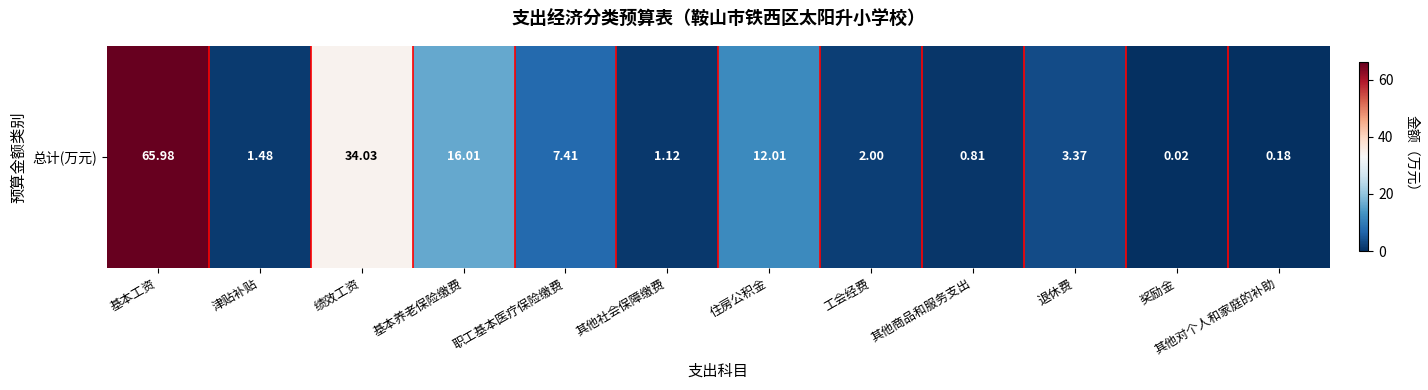

Is it true that the value at 其他商品和服务支出 is 0.8?

True